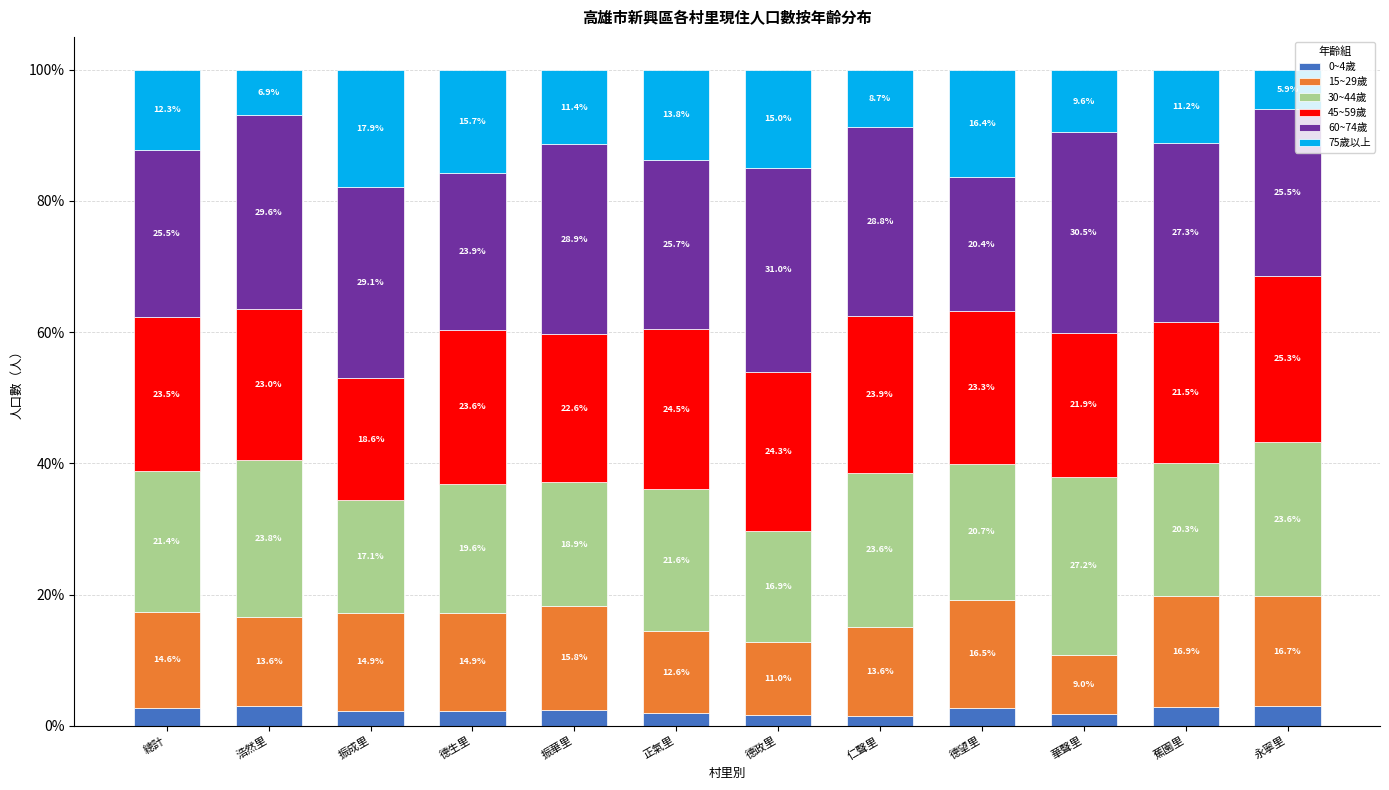

At which label does 0~4歲 reach its minimum?

仁聲里